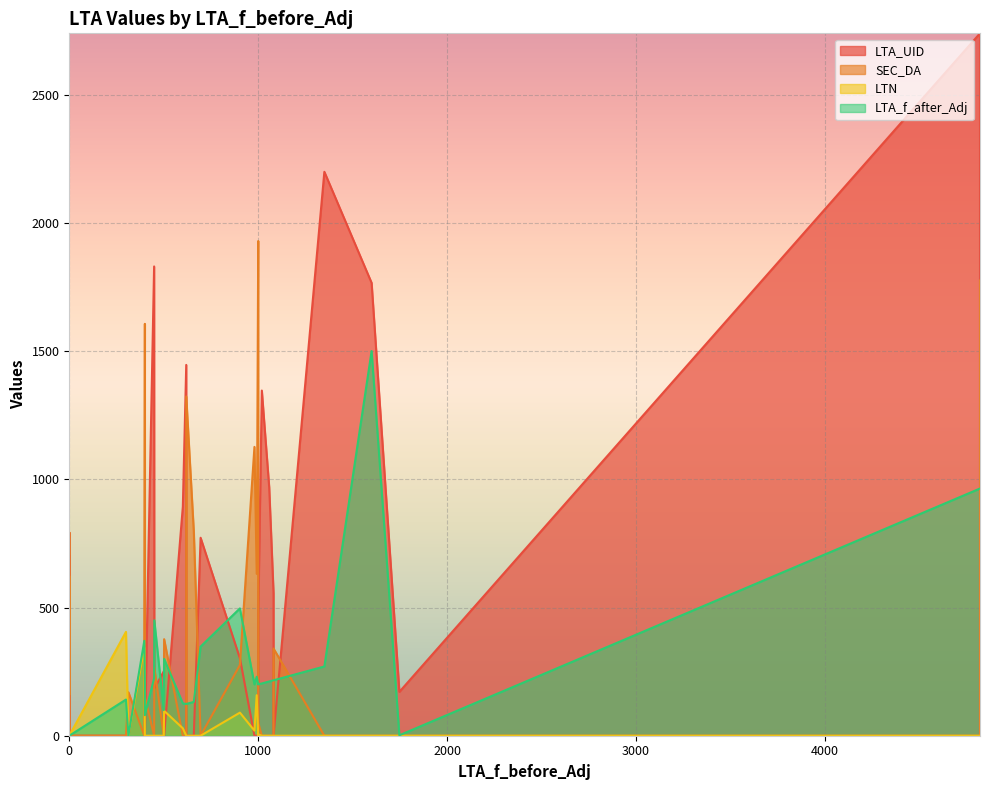

Which label corresponds to the smallest value in the chart?

400